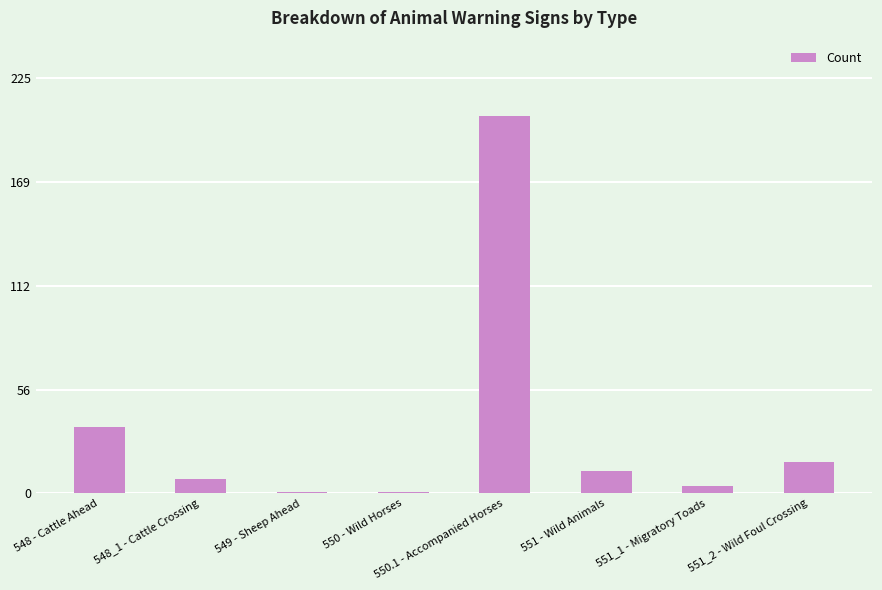

Between 548 - Cattle Ahead and 548_1 - Cattle Crossing, which is larger?

548 - Cattle Ahead